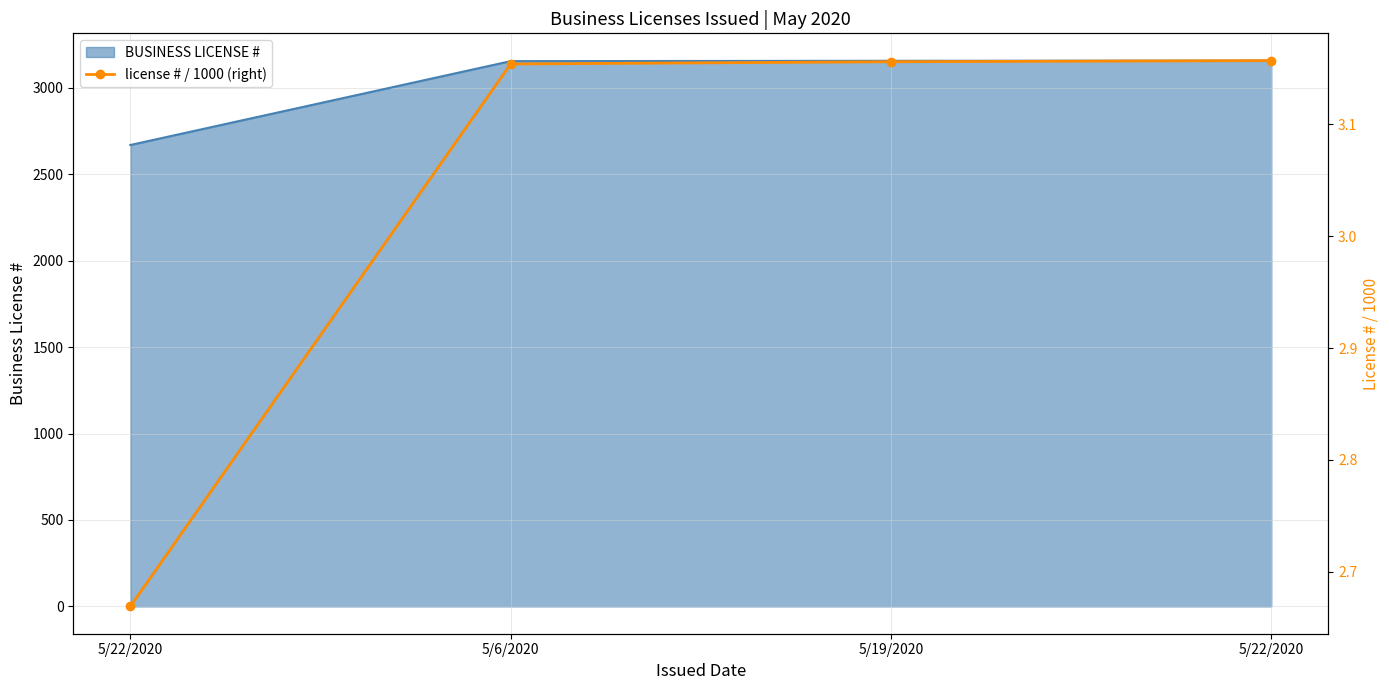

How many data points are less than 3?

1